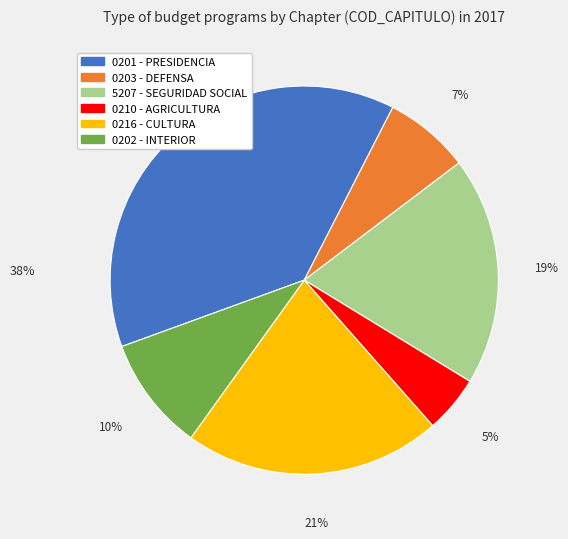

To the nearest percent, what percentage of the pie is 0203?

7%